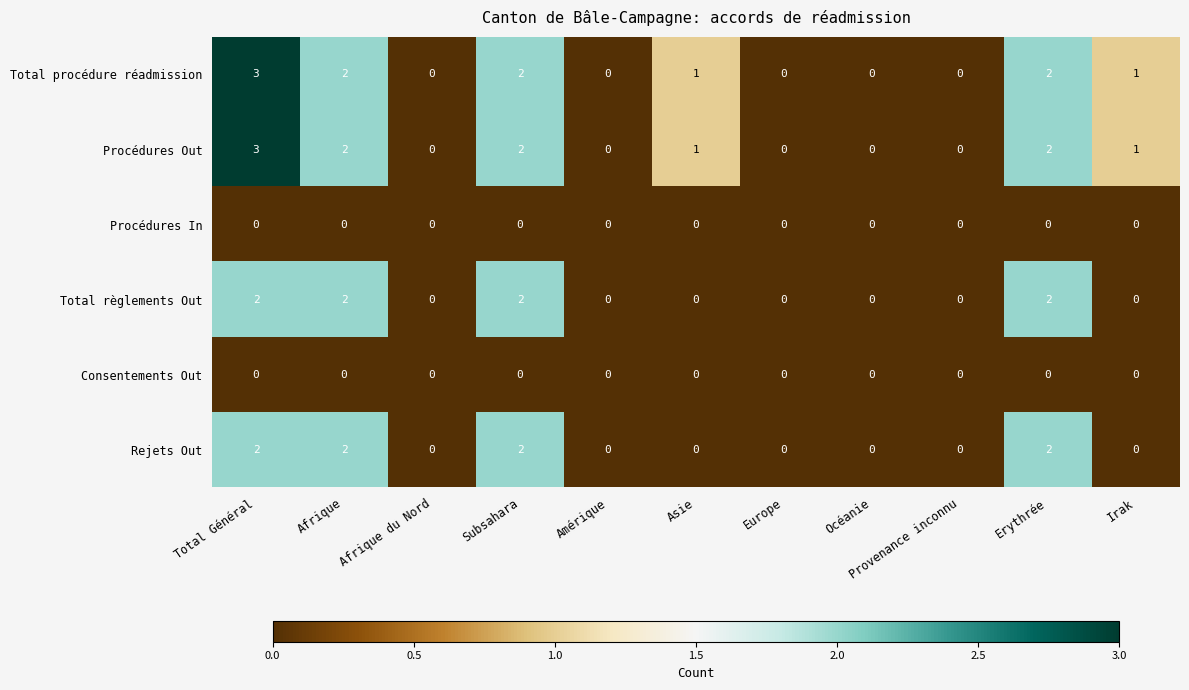

At which category is the sum across all series the highest?

Total Général